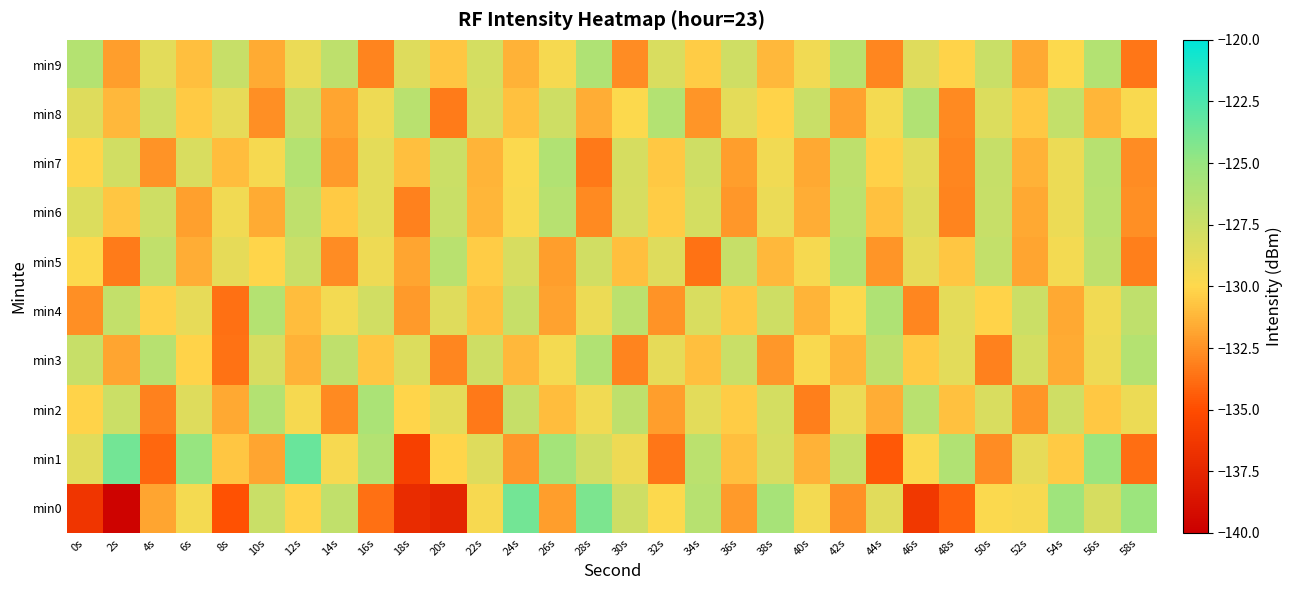

List the series in order of their peak value, lowest first.

min6, min5, min3, min7, min8, min4, min9, min2, min0, min1